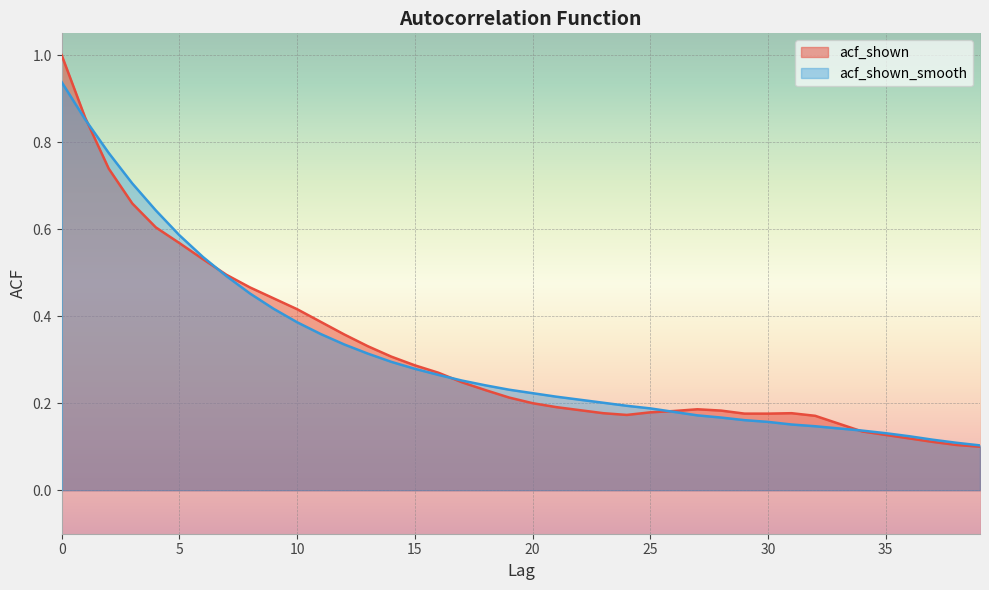

The value of acf_shown_smooth at 0 is 0.6. True or false?

False